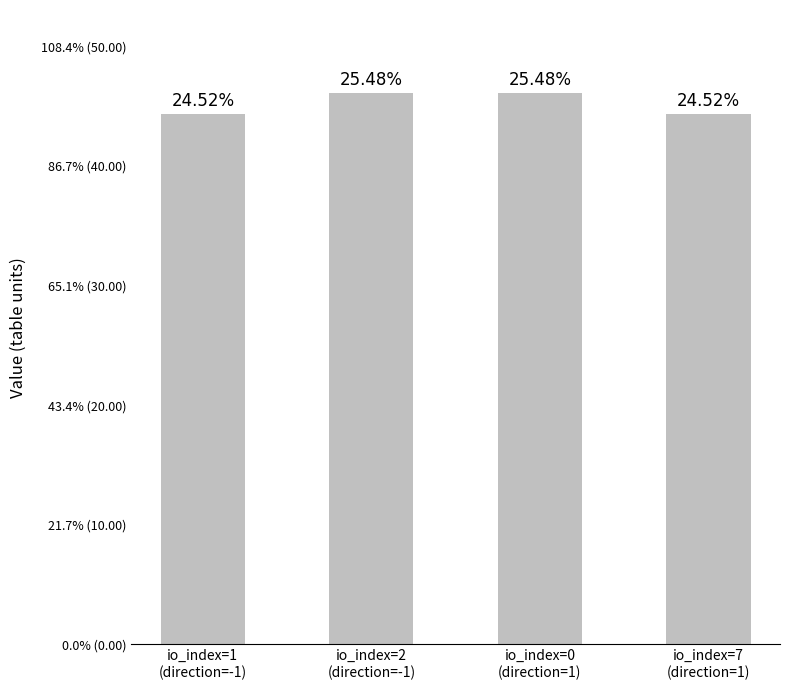

What is the label of the 4th bar from the left?

io_index=7
(direction=1)